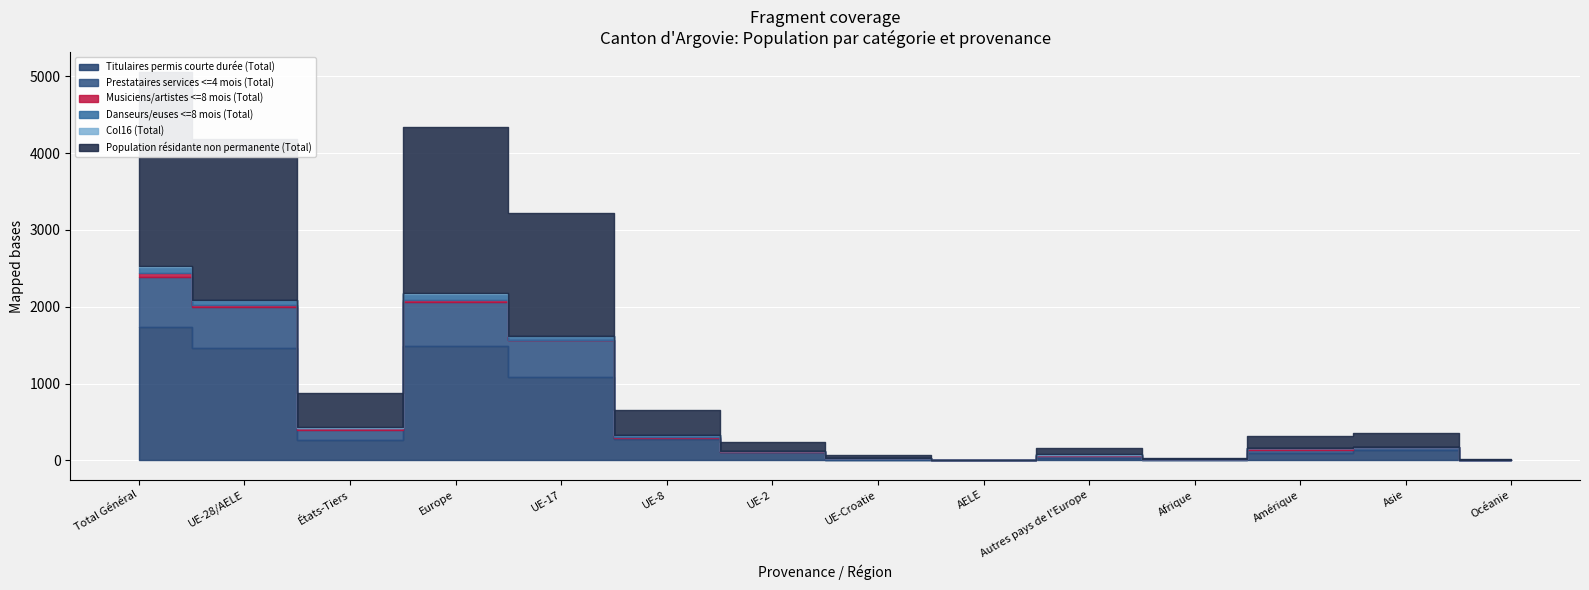

How many lines are shown in the chart?

6